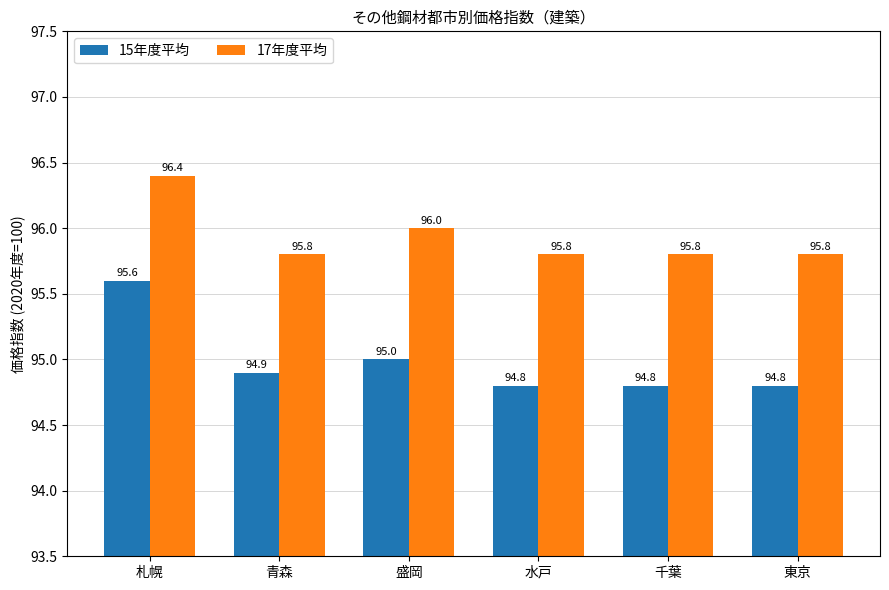

What is the difference between the 15年度平均 values at 千葉 and 青森?

0.1